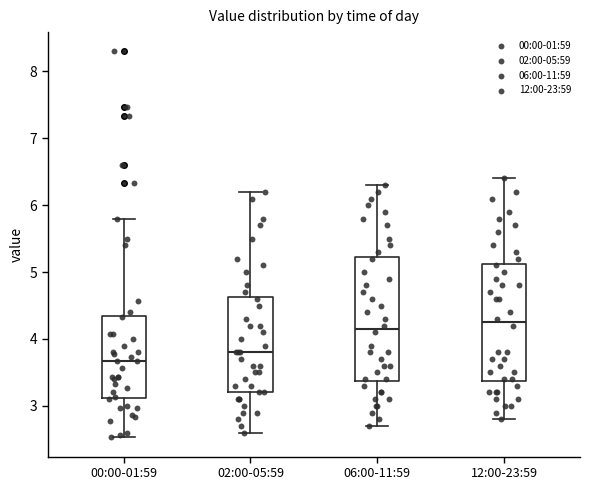

Reading left to right, read every box against the y-axis: the position of its median line, the range the box covers, and the ends of its whiskers. The values are not printed on the chart, so give them approximately, as read against the axis.

00:00-01:59: median 3.7, box 3.1 to 4.3, whiskers 2.5 to 5.8
02:00-05:59: median 3.8, box 3.2 to 4.6, whiskers 2.6 to 6.2
06:00-11:59: median 4.2, box 3.4 to 5.2, whiskers 2.7 to 6.3
12:00-23:59: median 4.3, box 3.4 to 5.1, whiskers 2.8 to 6.4